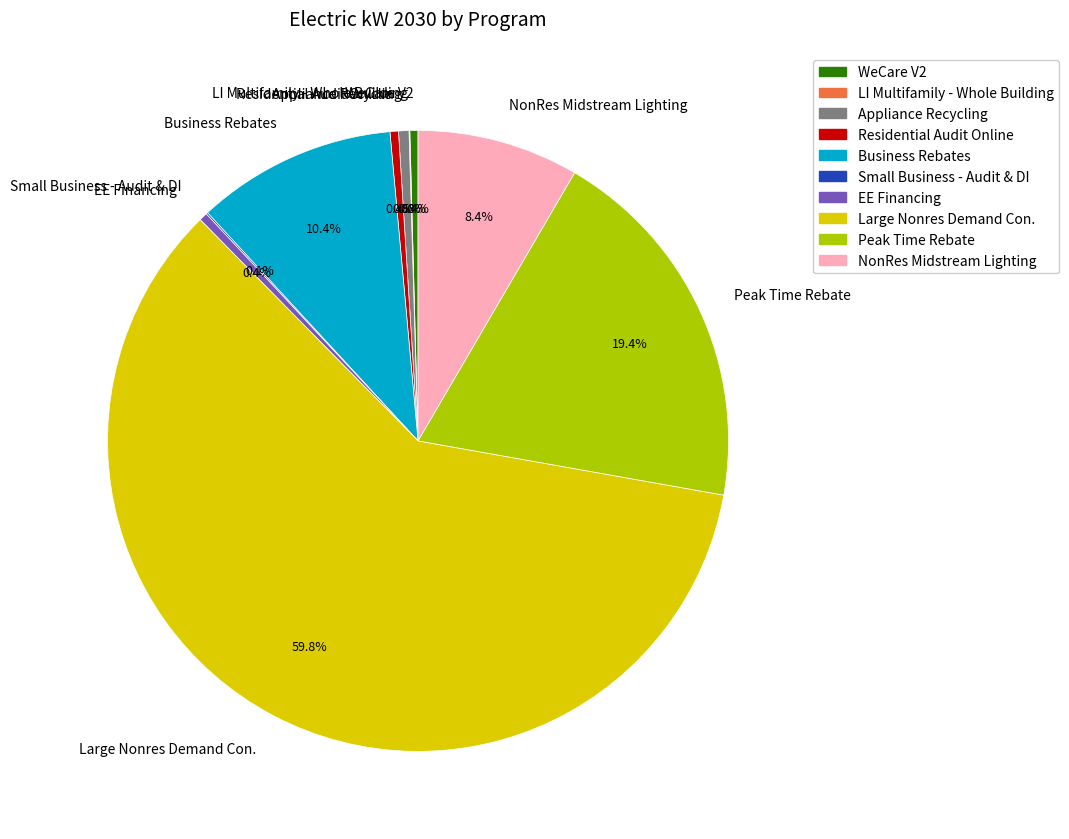

True or false: Residential Audit Online accounts for 15% of the total.

False